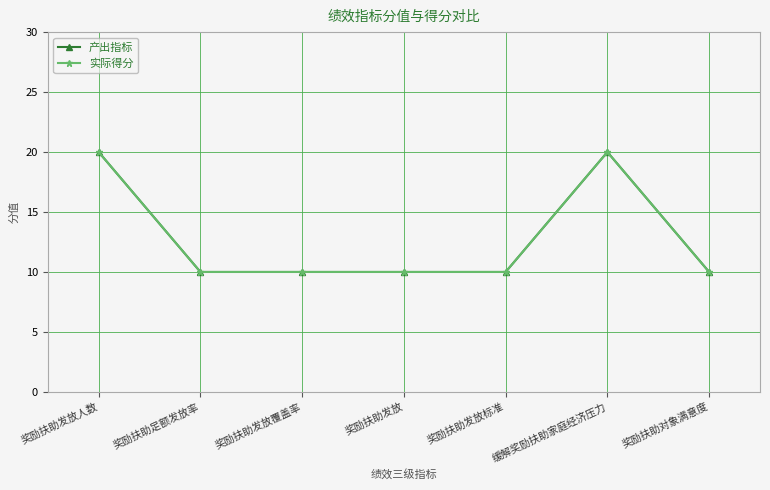

Reading left to right, transcribe all the data shown in this chart.

产出指标: 奖励扶助发放人数=20	奖励扶助足额发放率=10	奖励扶助发放覆盖率=10	奖励扶助发放=10	奖励扶助发放标准=10	缓解奖励扶助家庭经济压力=20	奖励扶助对象满意度=10
实际得分: 奖励扶助发放人数=20	奖励扶助足额发放率=10	奖励扶助发放覆盖率=10	奖励扶助发放=10	奖励扶助发放标准=10	缓解奖励扶助家庭经济压力=20	奖励扶助对象满意度=10